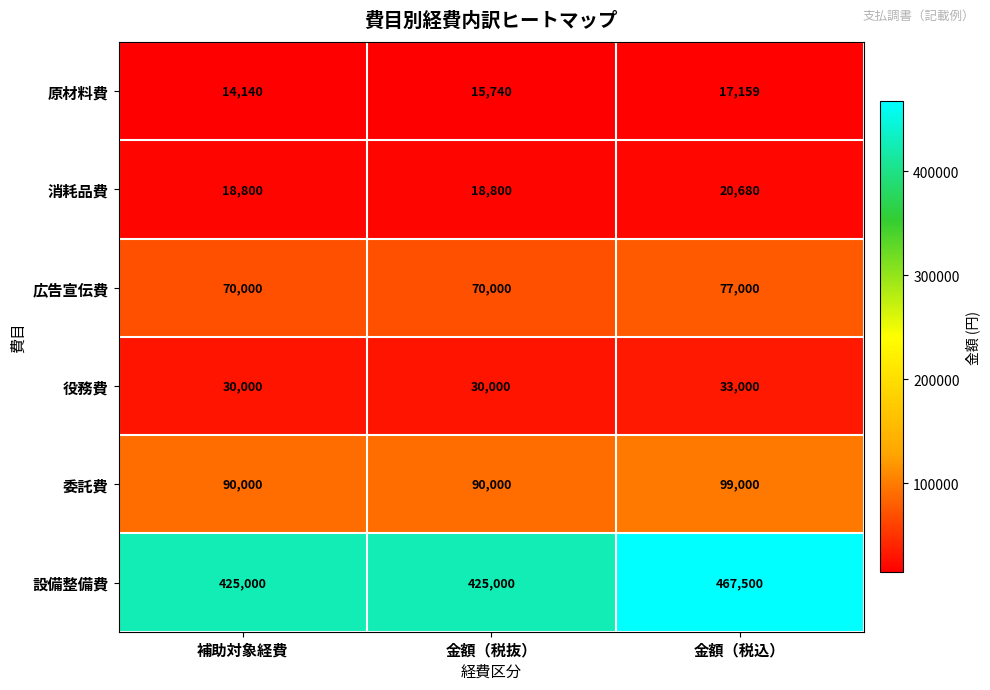

The value of 消耗品費 at 金額（税抜） is 18800. True or false?

True